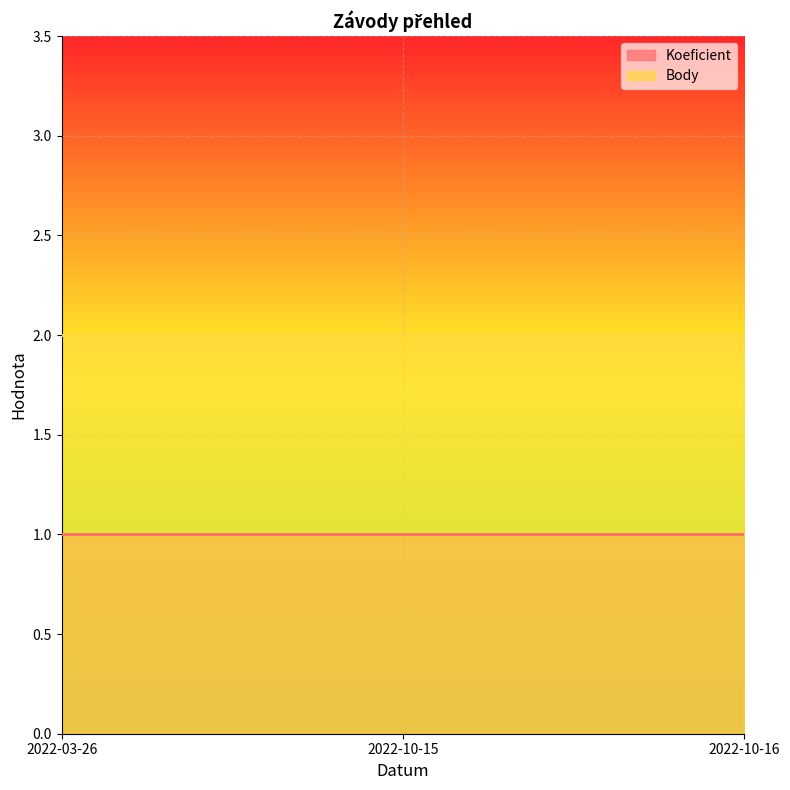

How many lines are shown in the chart?

2